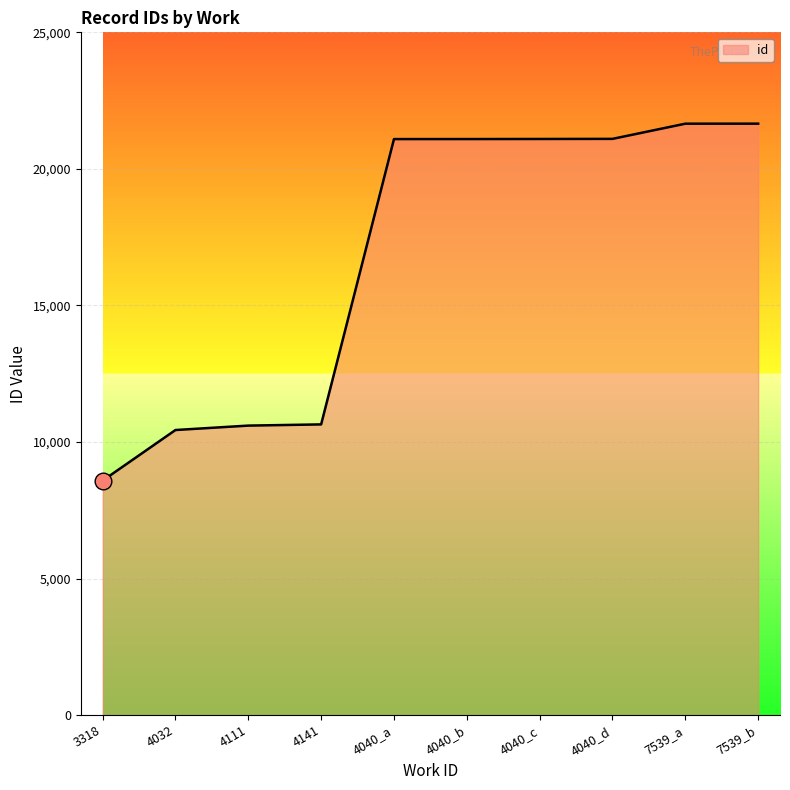

What is the sum of the values at 4040_c and 4032?

31533